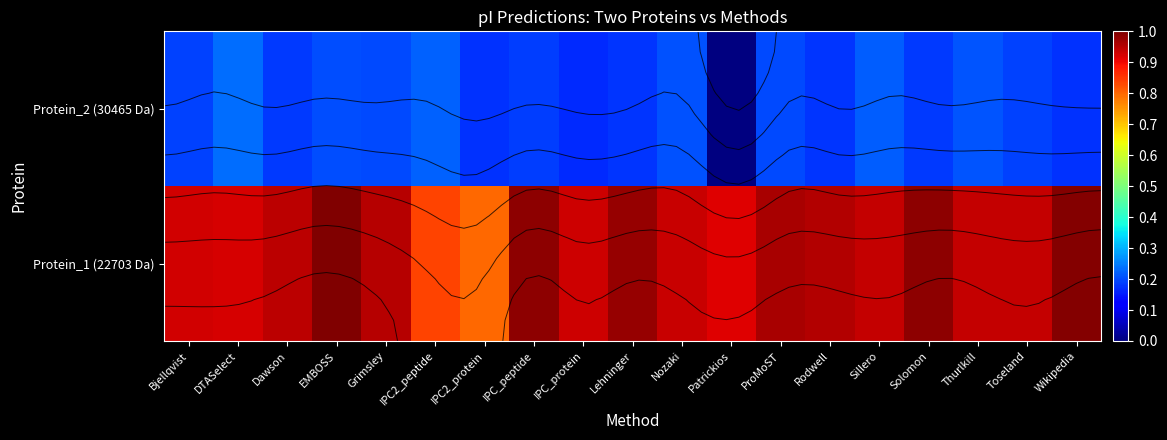

How many categories are shown in the chart?

19